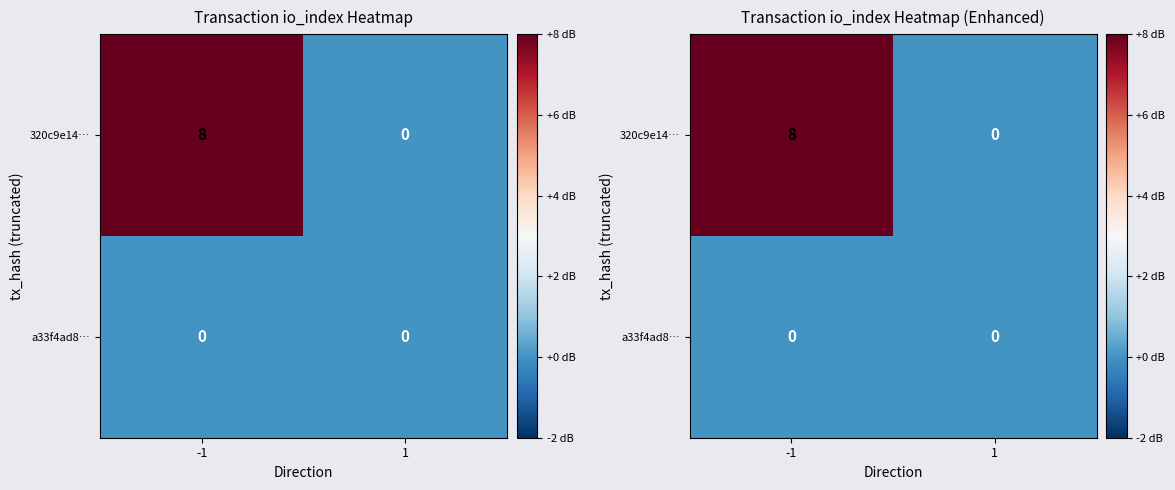

List the series in order of their overall mean, highest first.

320c9e14…, a33f4ad8…